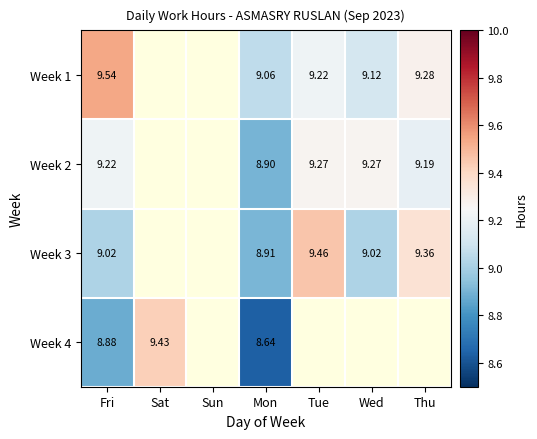

Is it true that Week 3 equals 9.4 at Thu?

True